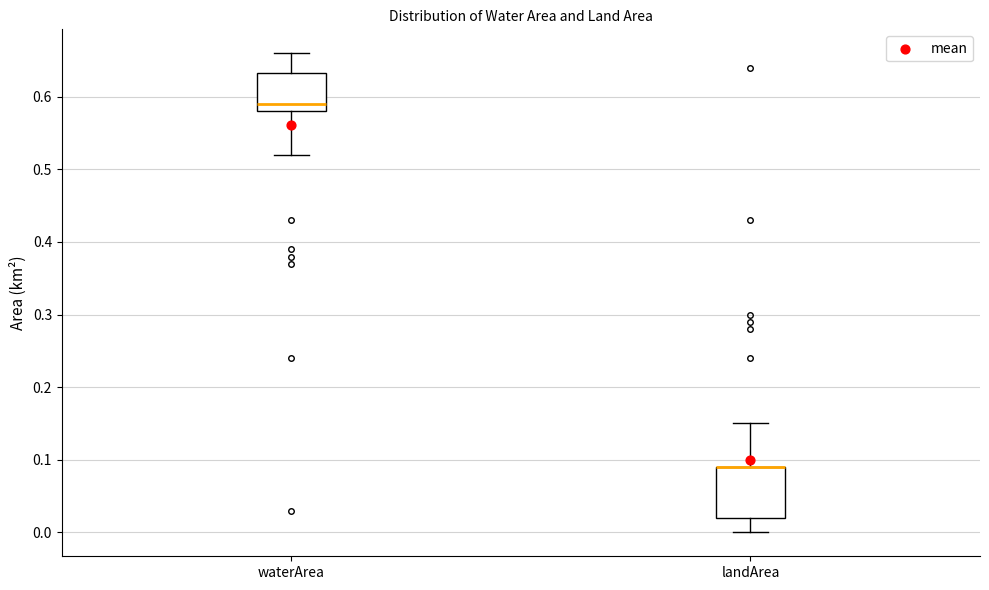

Reading left to right, transcribe this box plot: for each box, give where its median line is, the range the box spans, and where its two whiskers end, as read against the y-axis. The values are not printed on the chart, so give them approximately, as read against the axis.

waterArea: median 0.59, box 0.58 to 0.63, whiskers 0.52 to 0.66
landArea: median 0.09 (drawn on the box's upper edge), box 0.02 to 0.09, whiskers 0.00 to 0.15